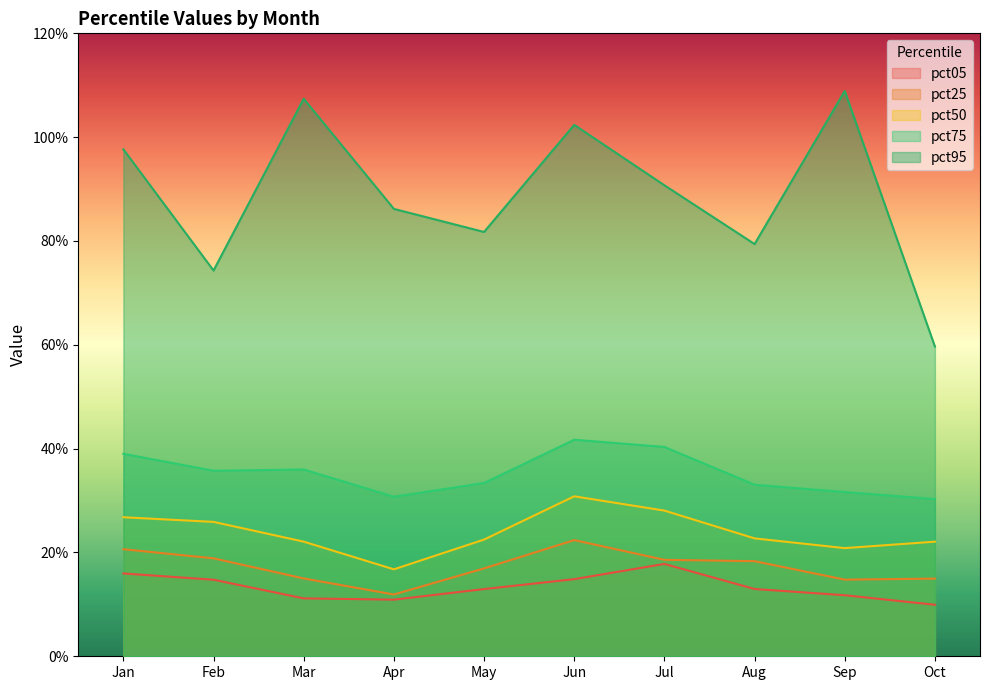

At which category is the sum across all series the highest?

Jun